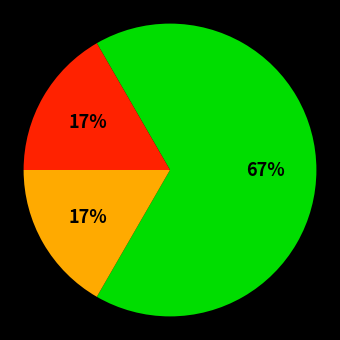

Is there a majority slice in this chart?

Yes